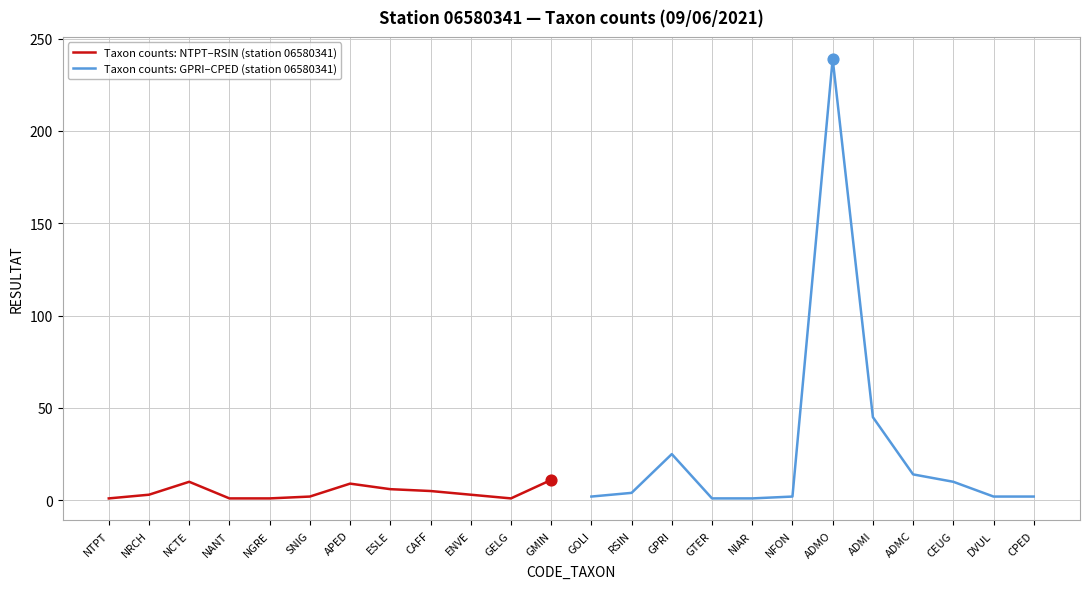

Which series reaches the minimum Y coordinate?

Taxon counts: NTPT–RSIN (station 06580341)